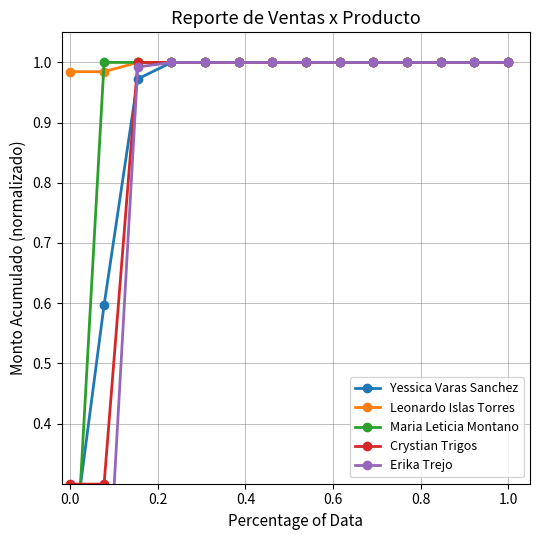

Which series has the largest total across all categories?

Leonardo Islas Torres